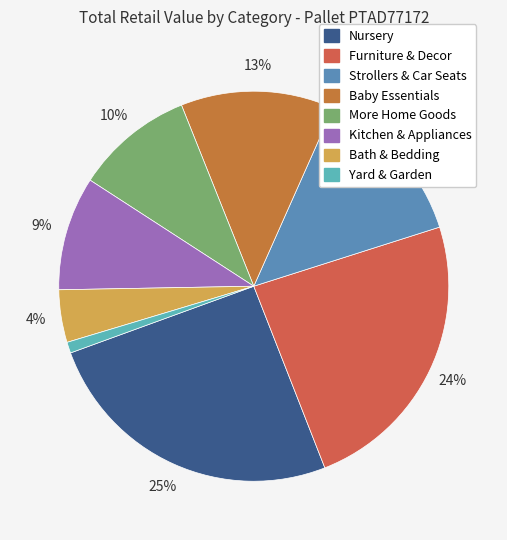

Count the number of slices in the pie.

8